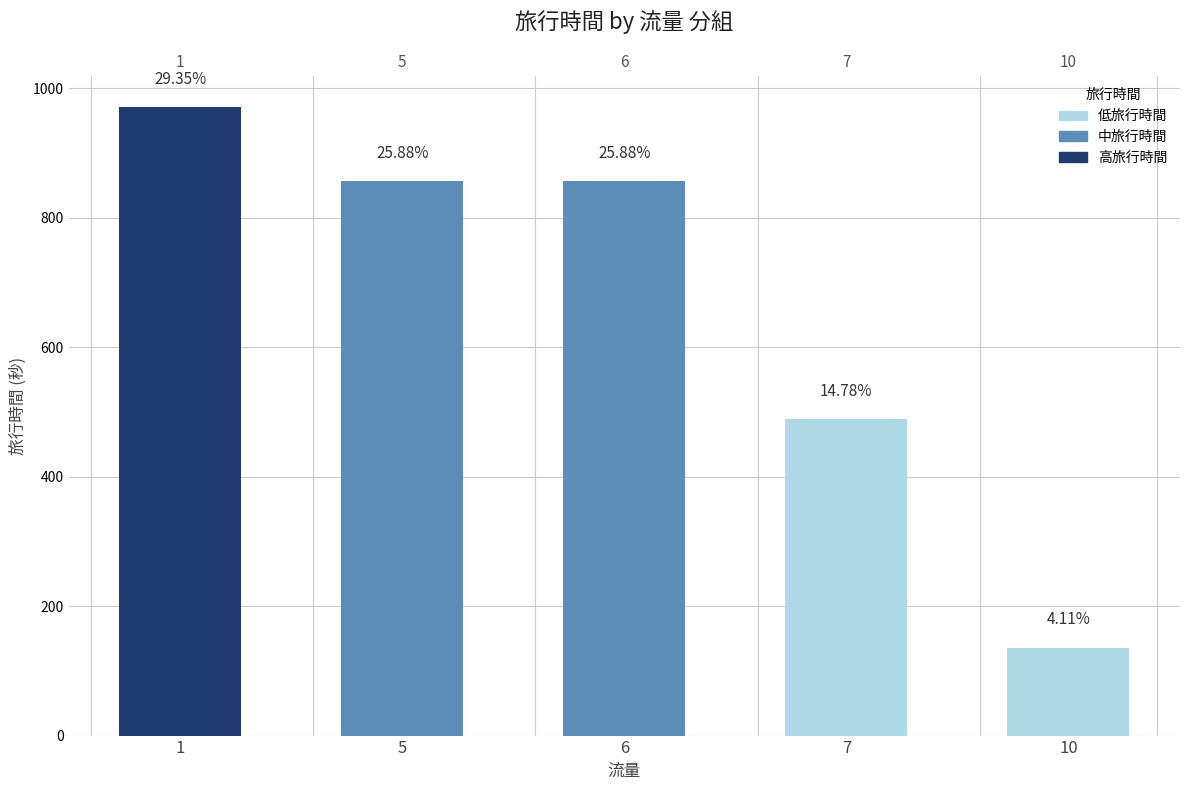

What is the greatest value displayed?

970.9